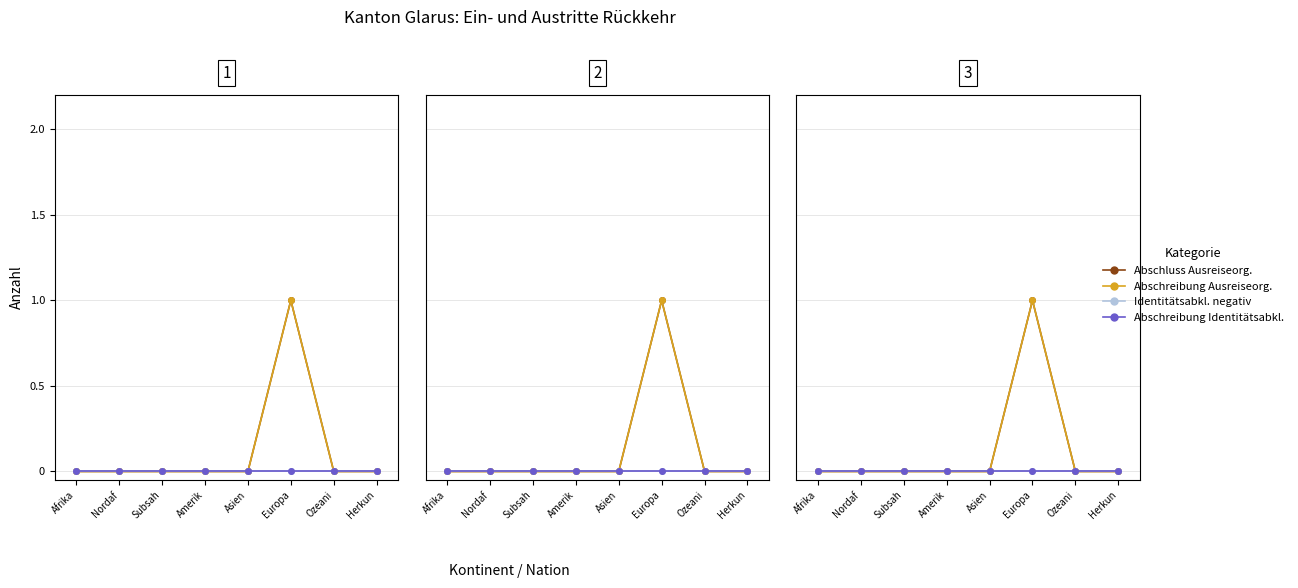

At which label is Abschreibung Ausreiseorganisation closest to 0?

Afrika